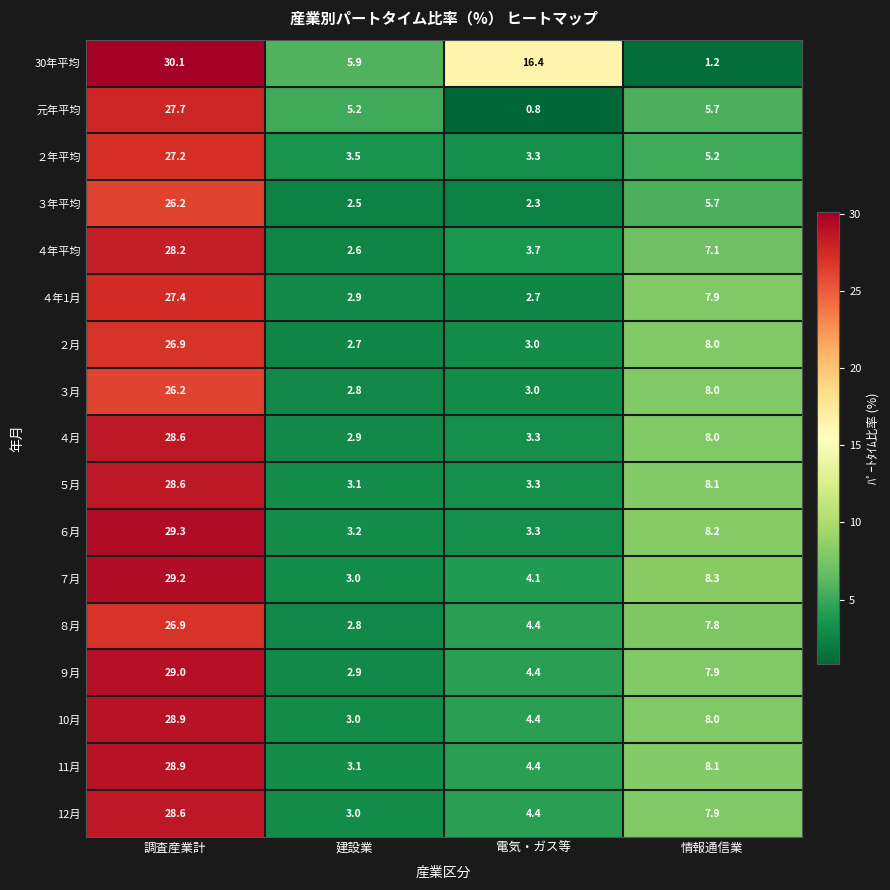

Is the value of ３年平均 at 建設業 greater than the value of ４月 at 建設業?

No